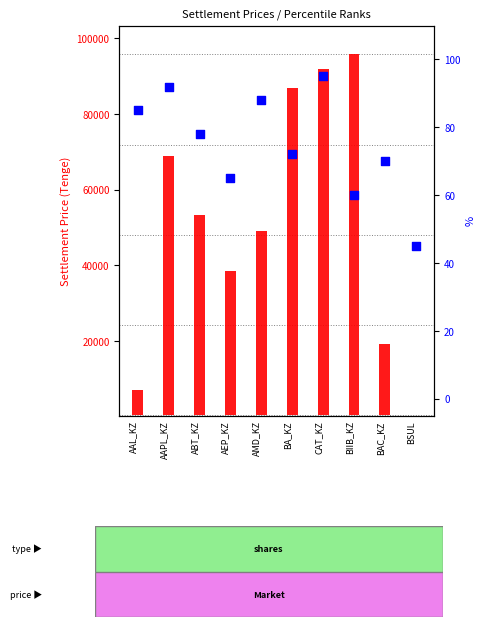

Which series contains the highest Y value?

count